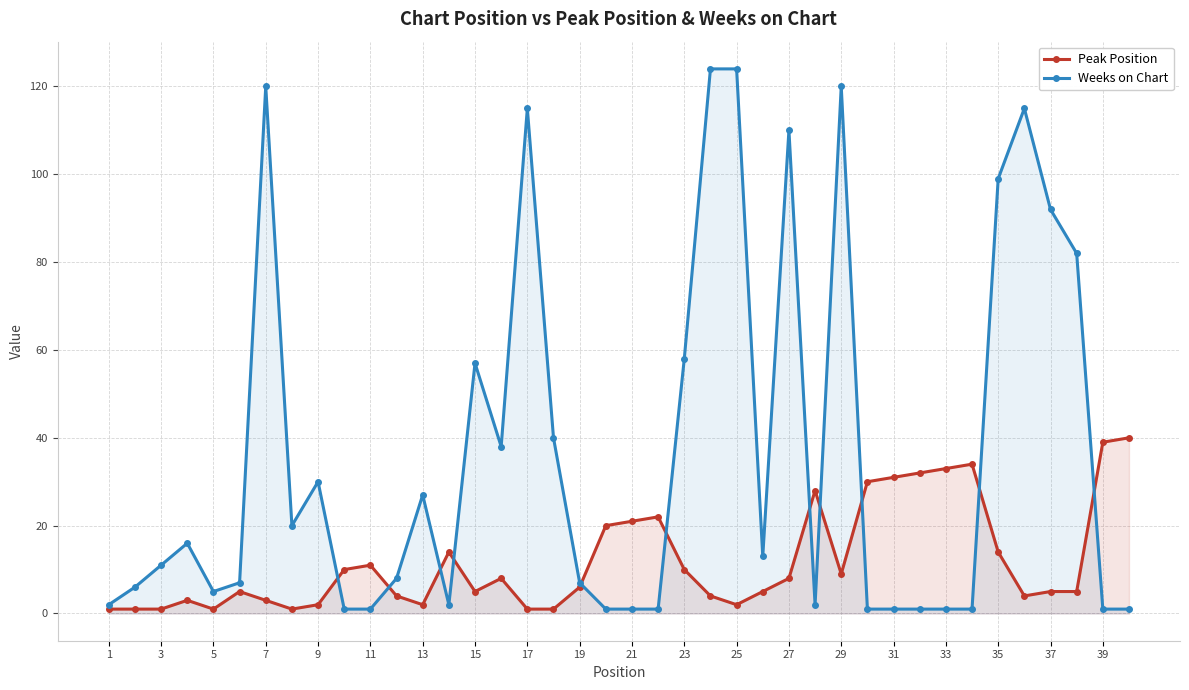

True or false: Weeks on Chart has more than 0 interior local peaks.

True